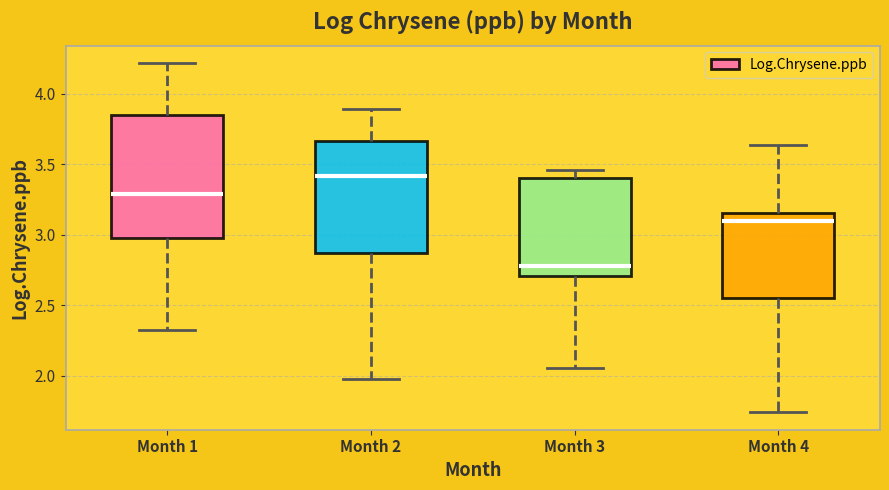

Reading left to right, read every box against the y-axis: the position of its median line, the range the box covers, and the ends of its whiskers. The values are not printed on the chart, so give them approximately, as read against the axis.

Month 1: median 3.30, box 3.00 to 3.85, whiskers 2.30 to 4.20
Month 2: median 3.40, box 2.85 to 3.65, whiskers 1.95 to 3.90
Month 3: median 2.80, box 2.70 to 3.40, whiskers 2.05 to 3.45
Month 4: median 3.10, box 2.55 to 3.15, whiskers 1.75 to 3.65